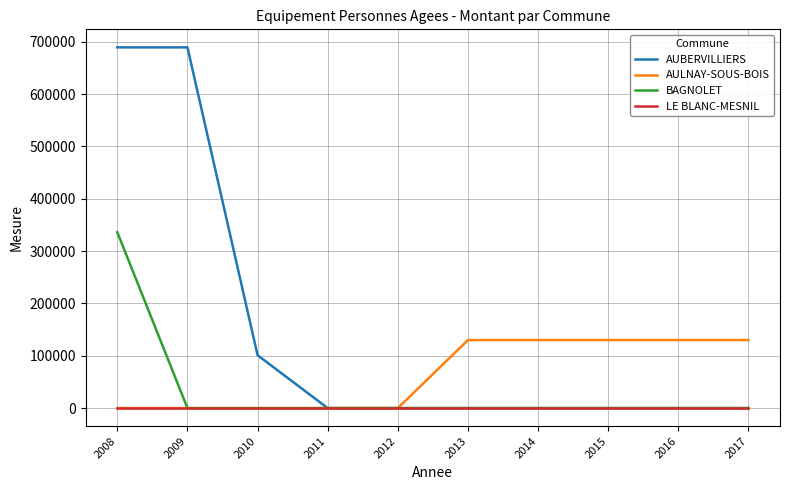

What is the maximum value for AULNAY-SOUS-BOIS?

130000